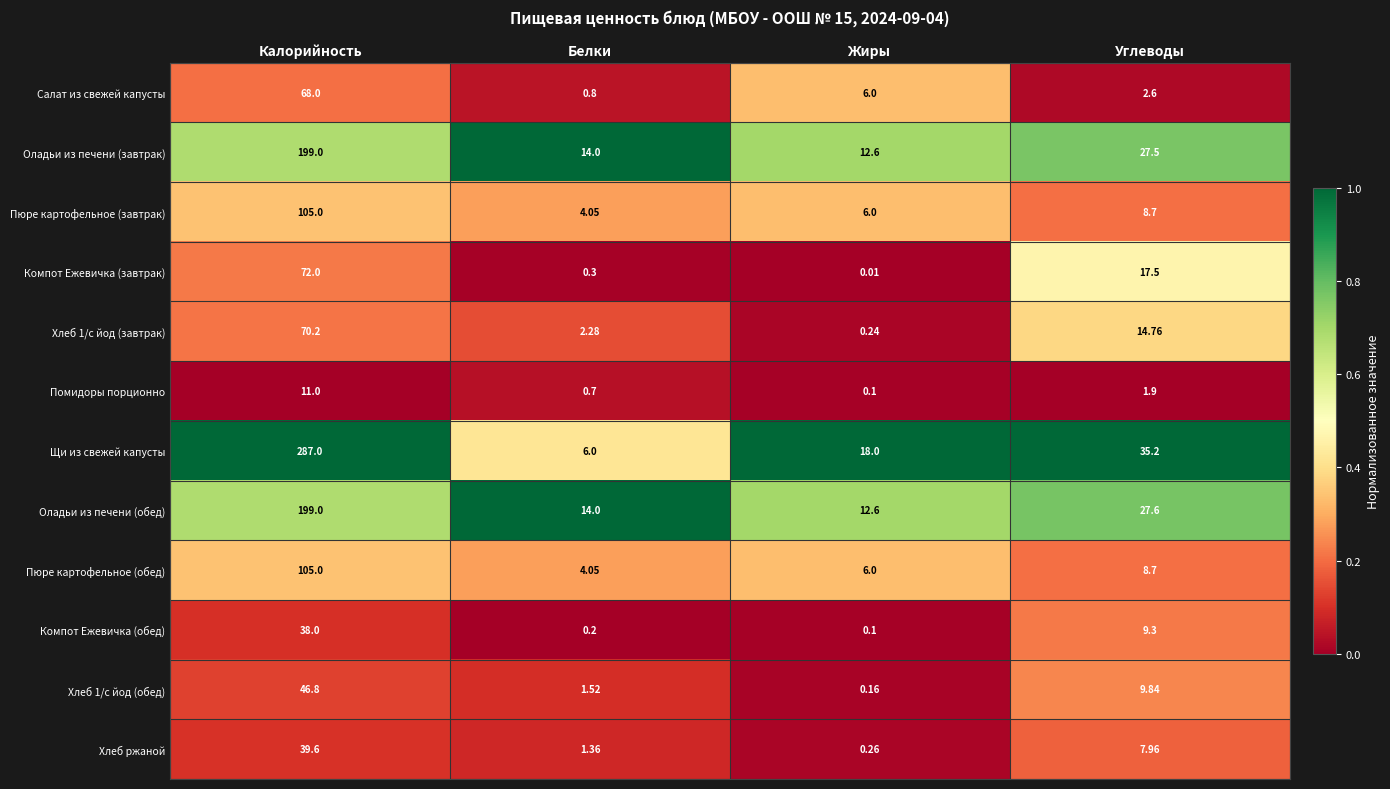

At which label is Хлеб 1/с йод (завтрак) closest to 35?

Углеводы